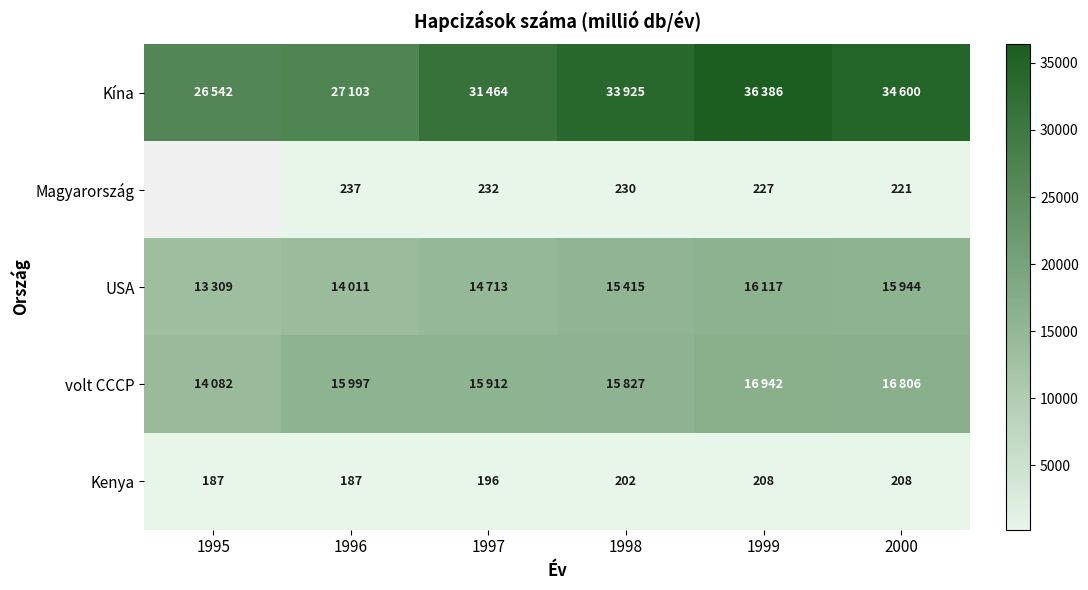

What is the difference between the Kenya values at 1999 and 1998?

6